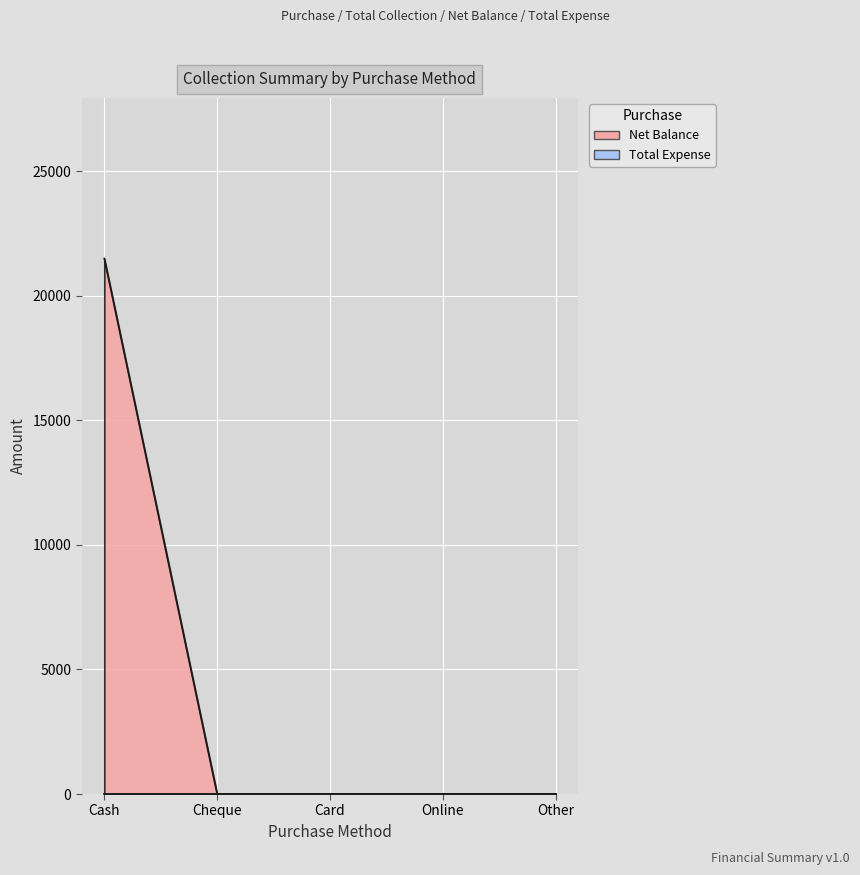

The value at Card is 10628. True or false?

False